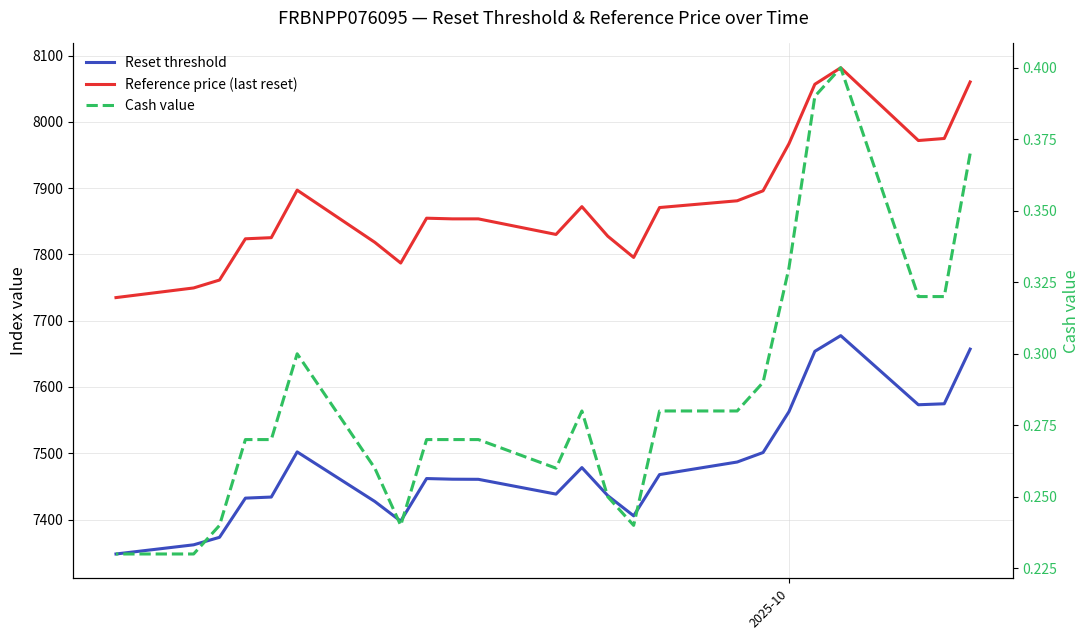

What is the minimum value for Reference price (last reset)?

7734.8